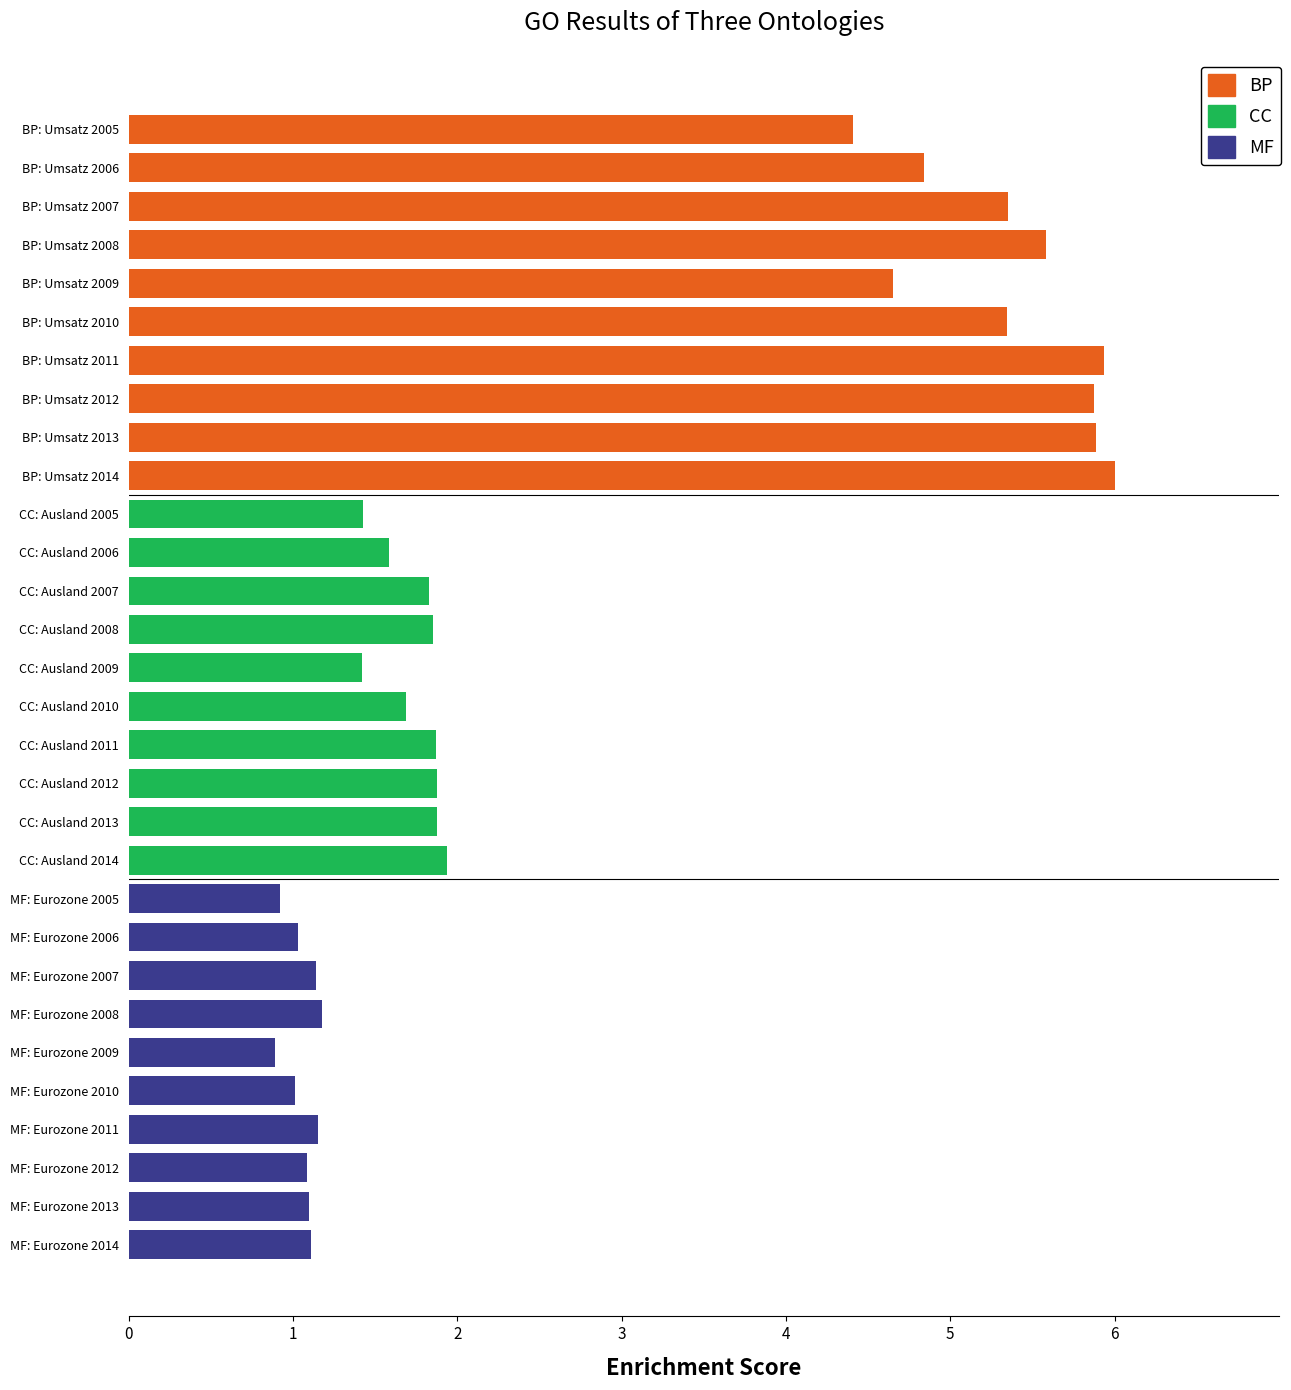

What is the maximum value shown in the chart?

6.0